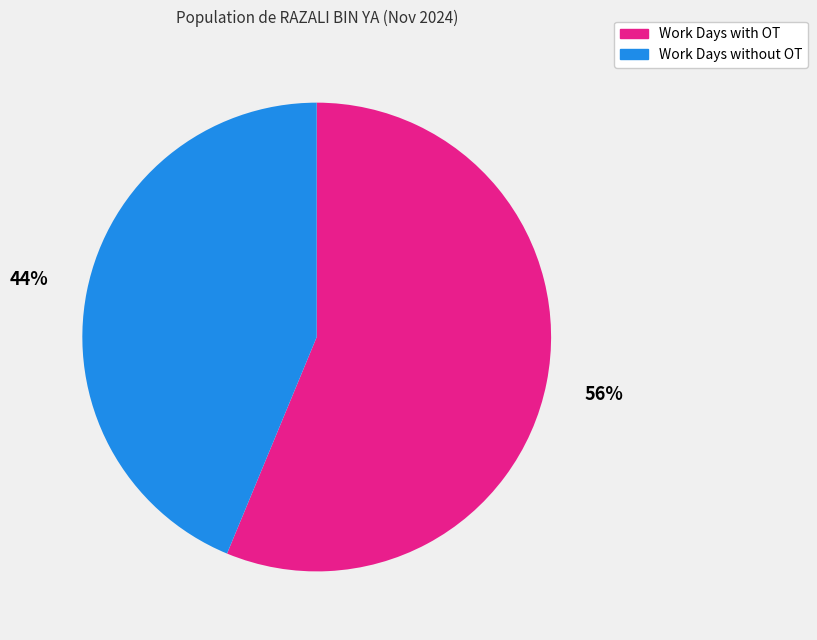

Count the number of slices in the pie.

2